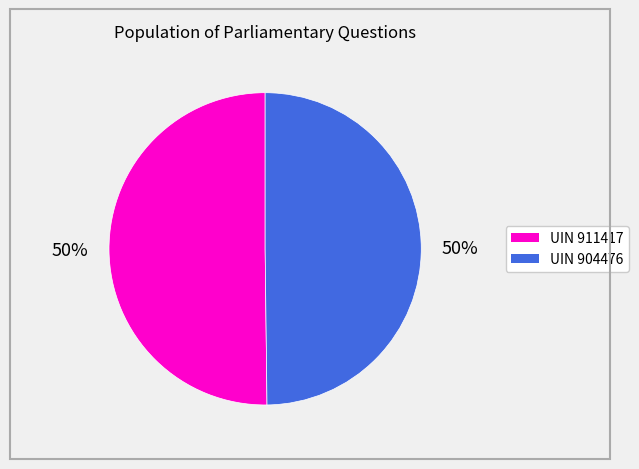

To the nearest percent, what portion does UIN 911417 represent?

50%